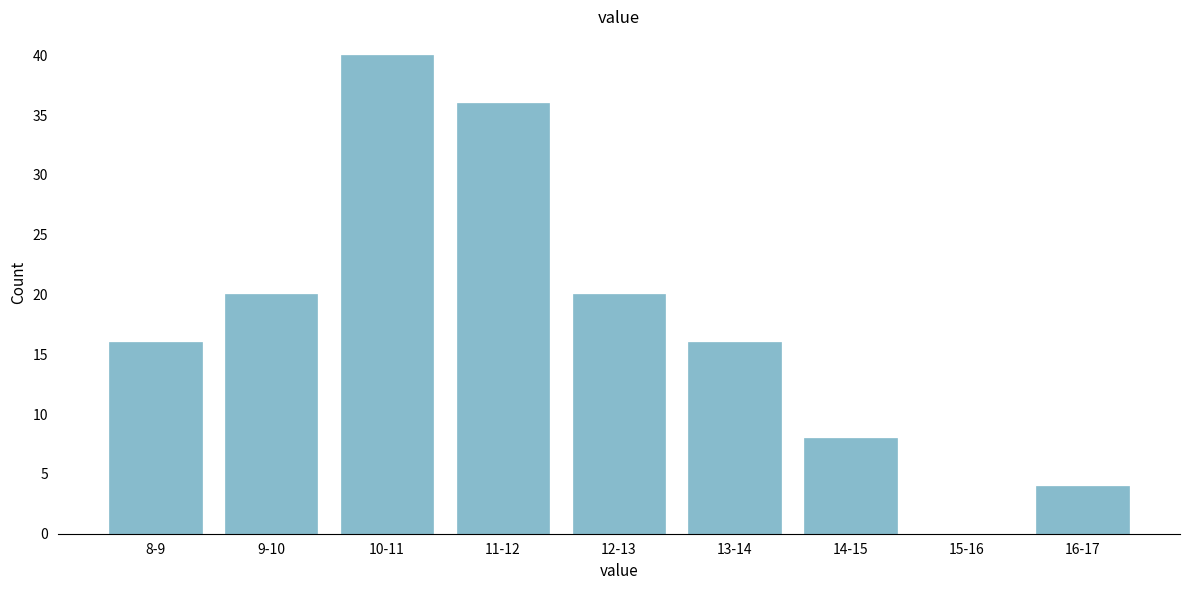

Reading right to left, what are all the values shown in this chart?

16-17=4	15-16=0	14-15=8	13-14=16	12-13=20	11-12=36	10-11=40	9-10=20	8-9=16